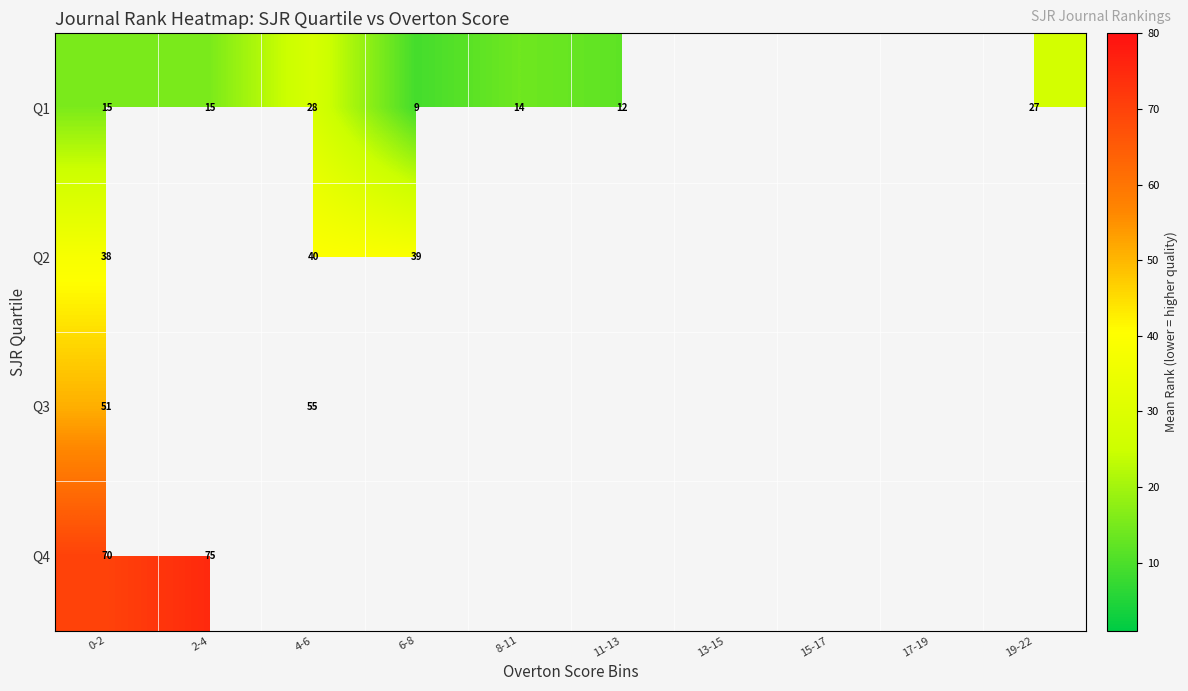

Rank the series by their average value, from lowest to highest.

Q1, Q2, Q3, Q4